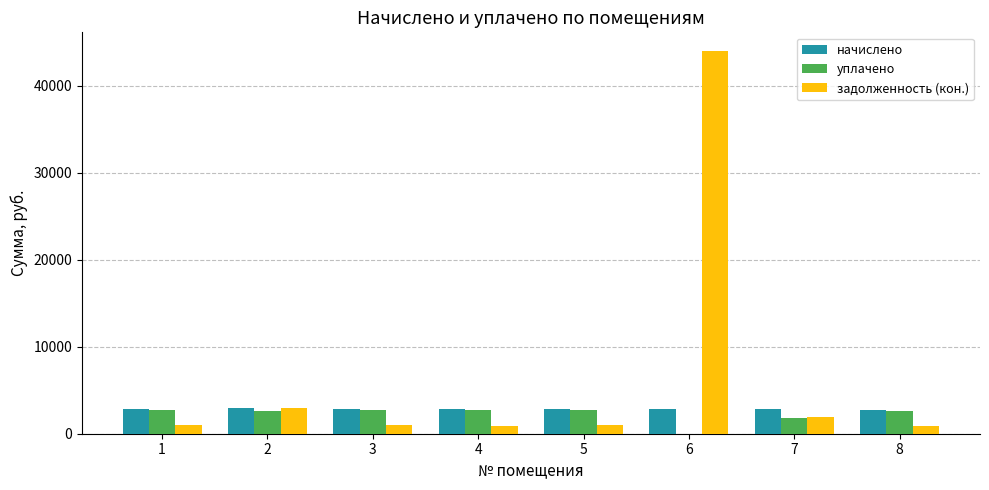

What is the sum of all задолженность (кон.) values?

53475.8